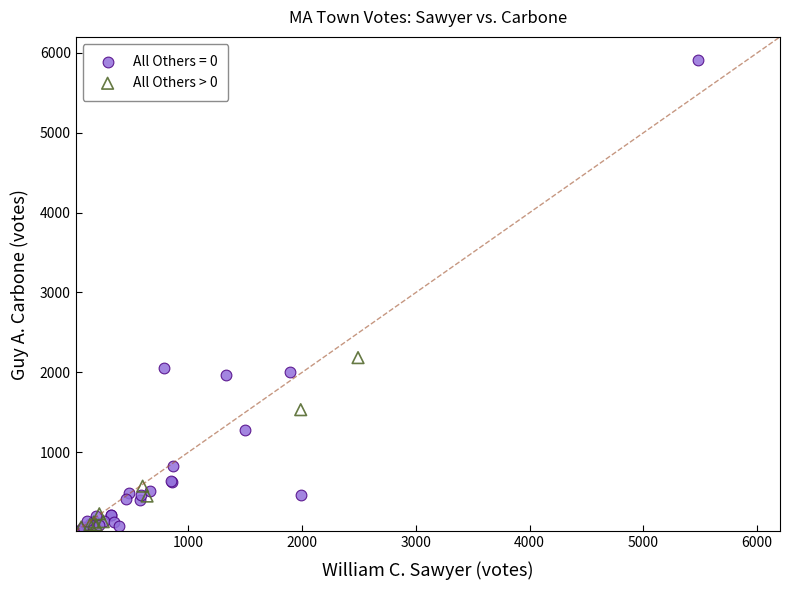

Which series has the widest spread of Y values?

All Others = 0